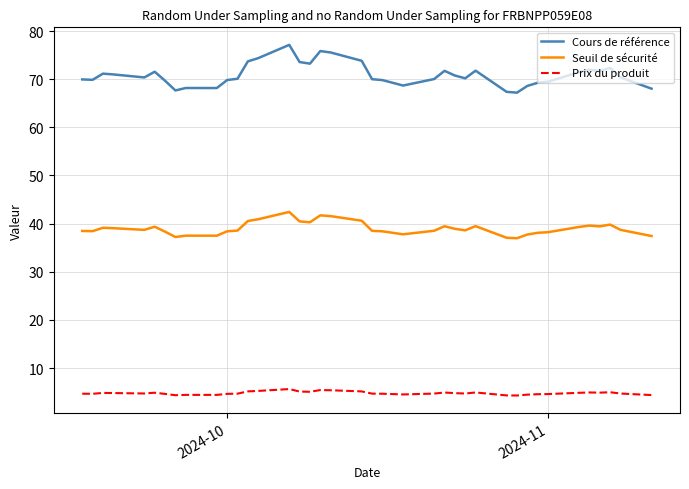

List the series in order of their overall mean, lowest first.

Prix du produit, Seuil de sécurité, Cours de référence